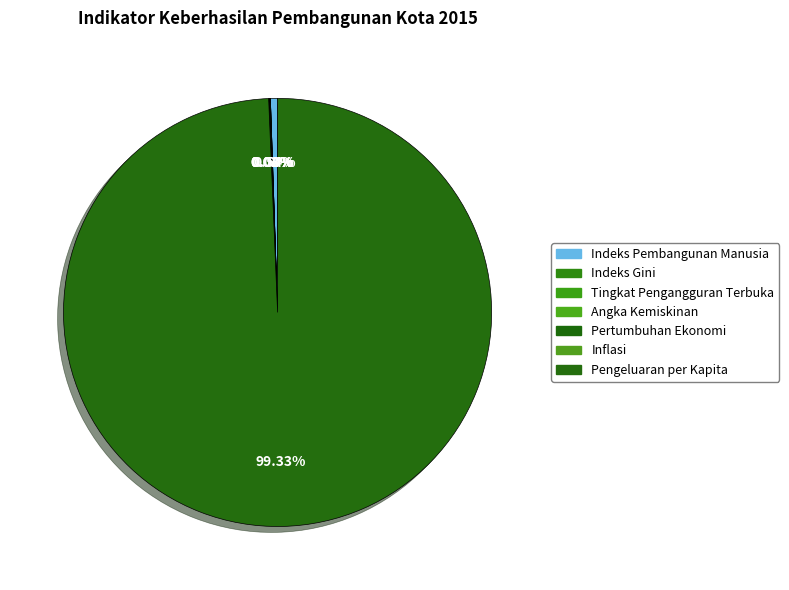

Rank the categories by value from lowest to highest.

Indeks Gini, Inflasi, Angka Kemiskinan, Tingkat Pengangguran Terbuka, Pertumbuhan Ekonomi, Indeks Pembangunan Manusia, Pengeluaran per Kapita